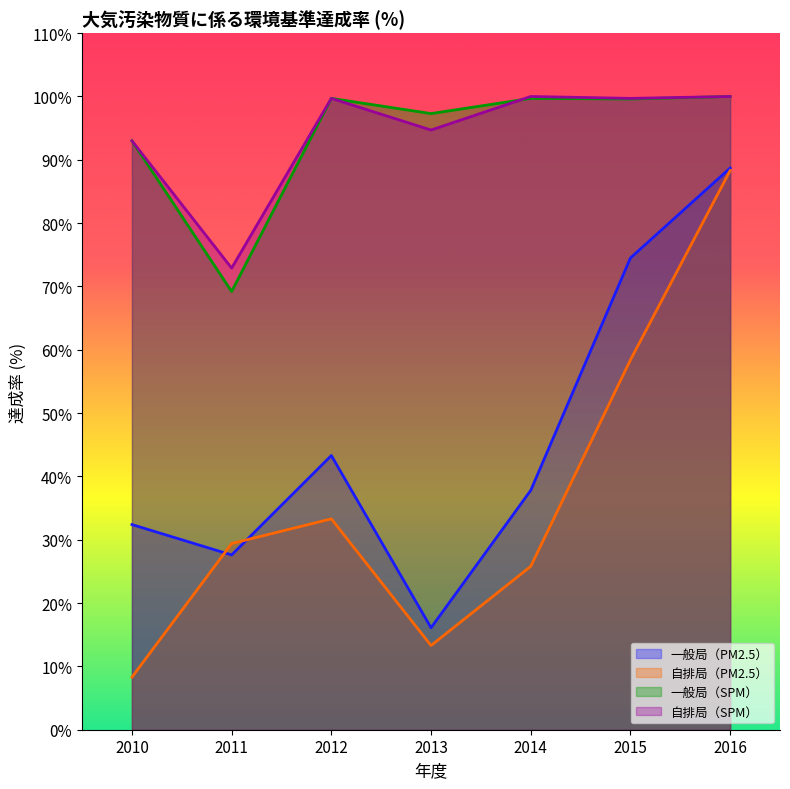

Is the value of 自排局（PM2.5） at 2015 greater than the value of 自排局（SPM） at 2015?

No